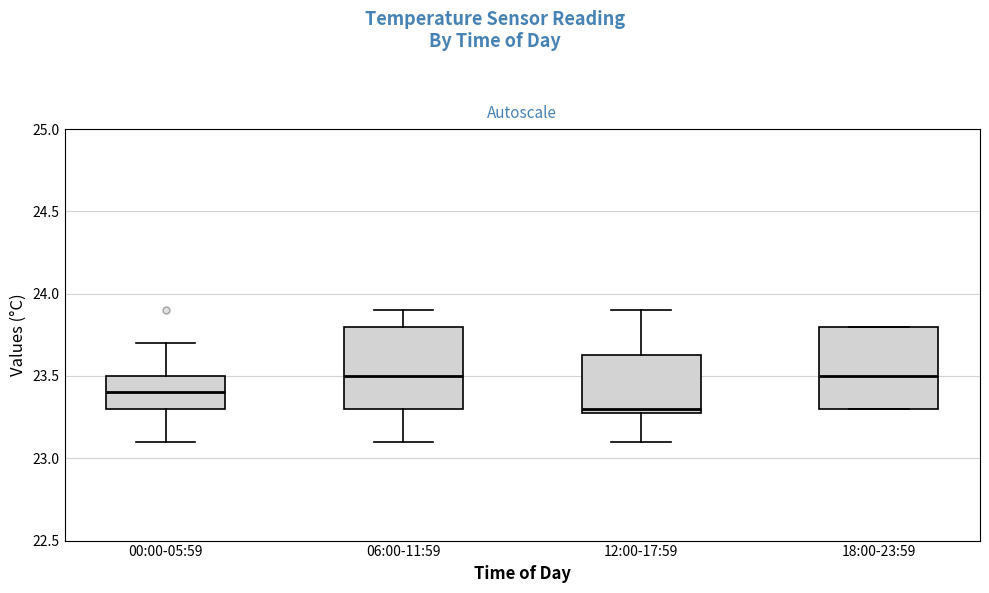

Reading left to right, read every box against the y-axis: the position of its median line, the range the box covers, and the ends of its whiskers. The values are not printed on the chart, so give them approximately, as read against the axis.

00:00-05:59: median 23.40, box 23.30 to 23.50, whiskers 23.10 to 23.70
06:00-11:59: median 23.50, box 23.30 to 23.80, whiskers 23.10 to 23.90
12:00-17:59: median 23.30 (just above the box's lower edge), box 23.30 to 23.65, whiskers 23.10 to 23.90
18:00-23:59: median 23.50, box 23.30 to 23.80, whiskers 23.30 to 23.80